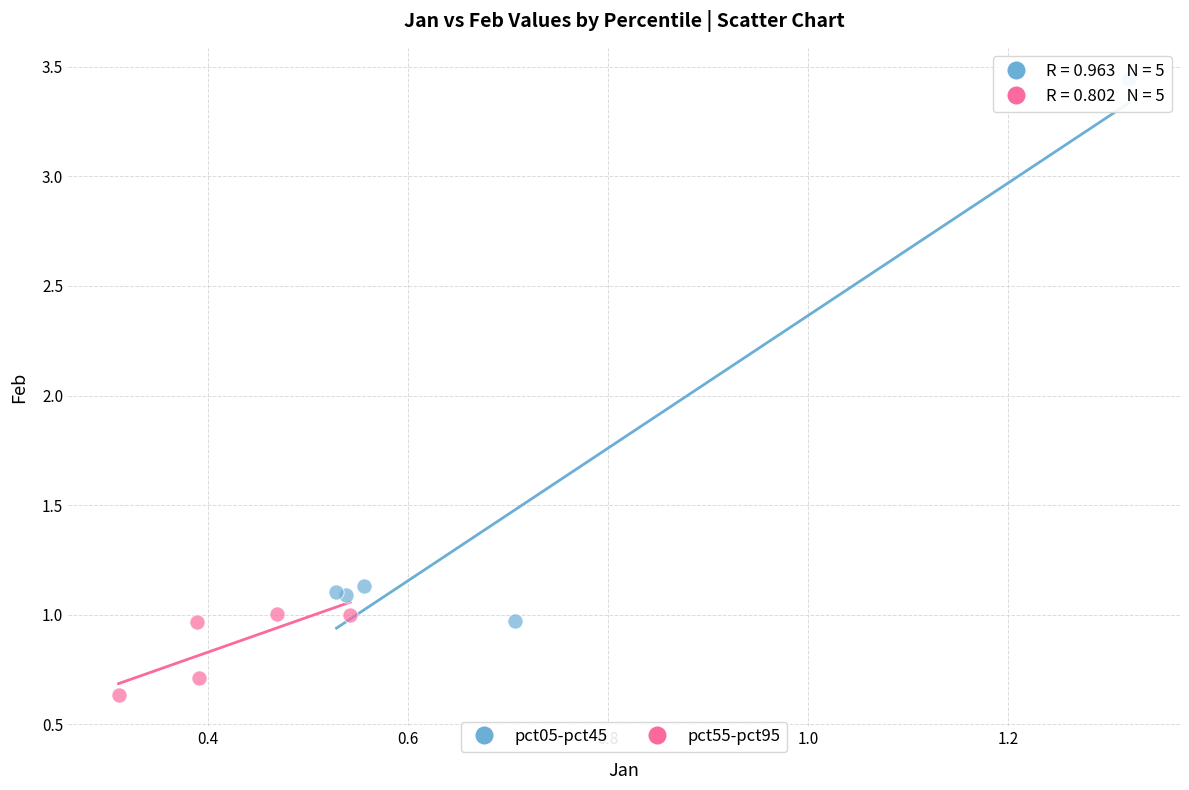

Which series has the widest spread of Y values?

pct05-pct45